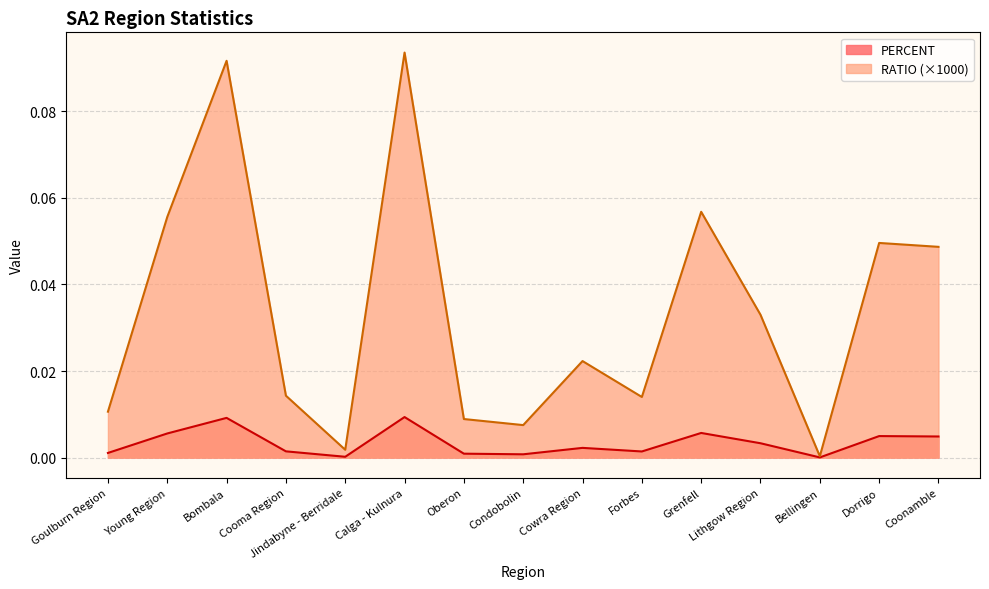

How many lines are shown in the chart?

2